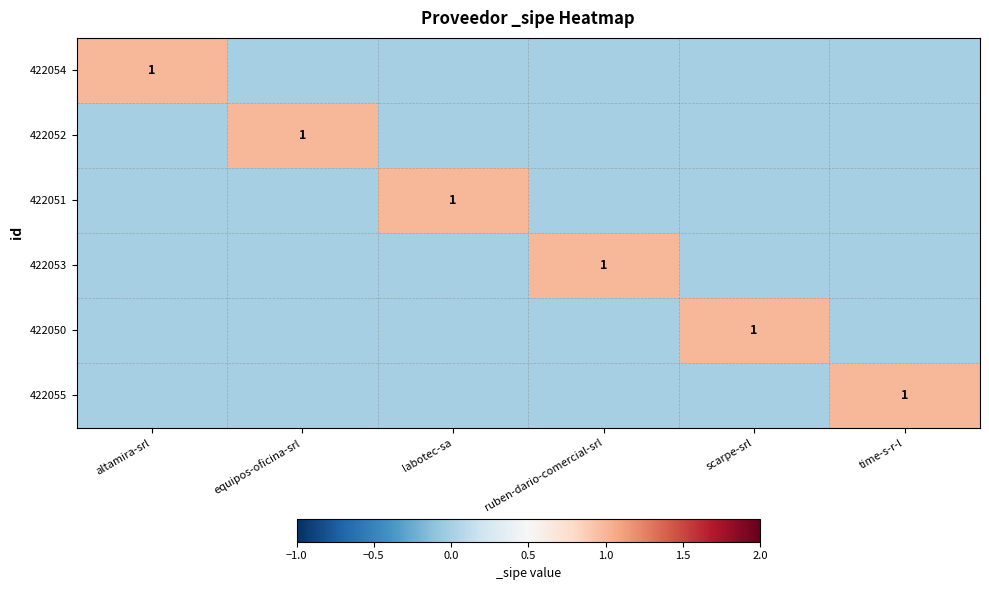

List the series in order of their peak value, highest first.

422054, 422052, 422051, 422053, 422050, 422055